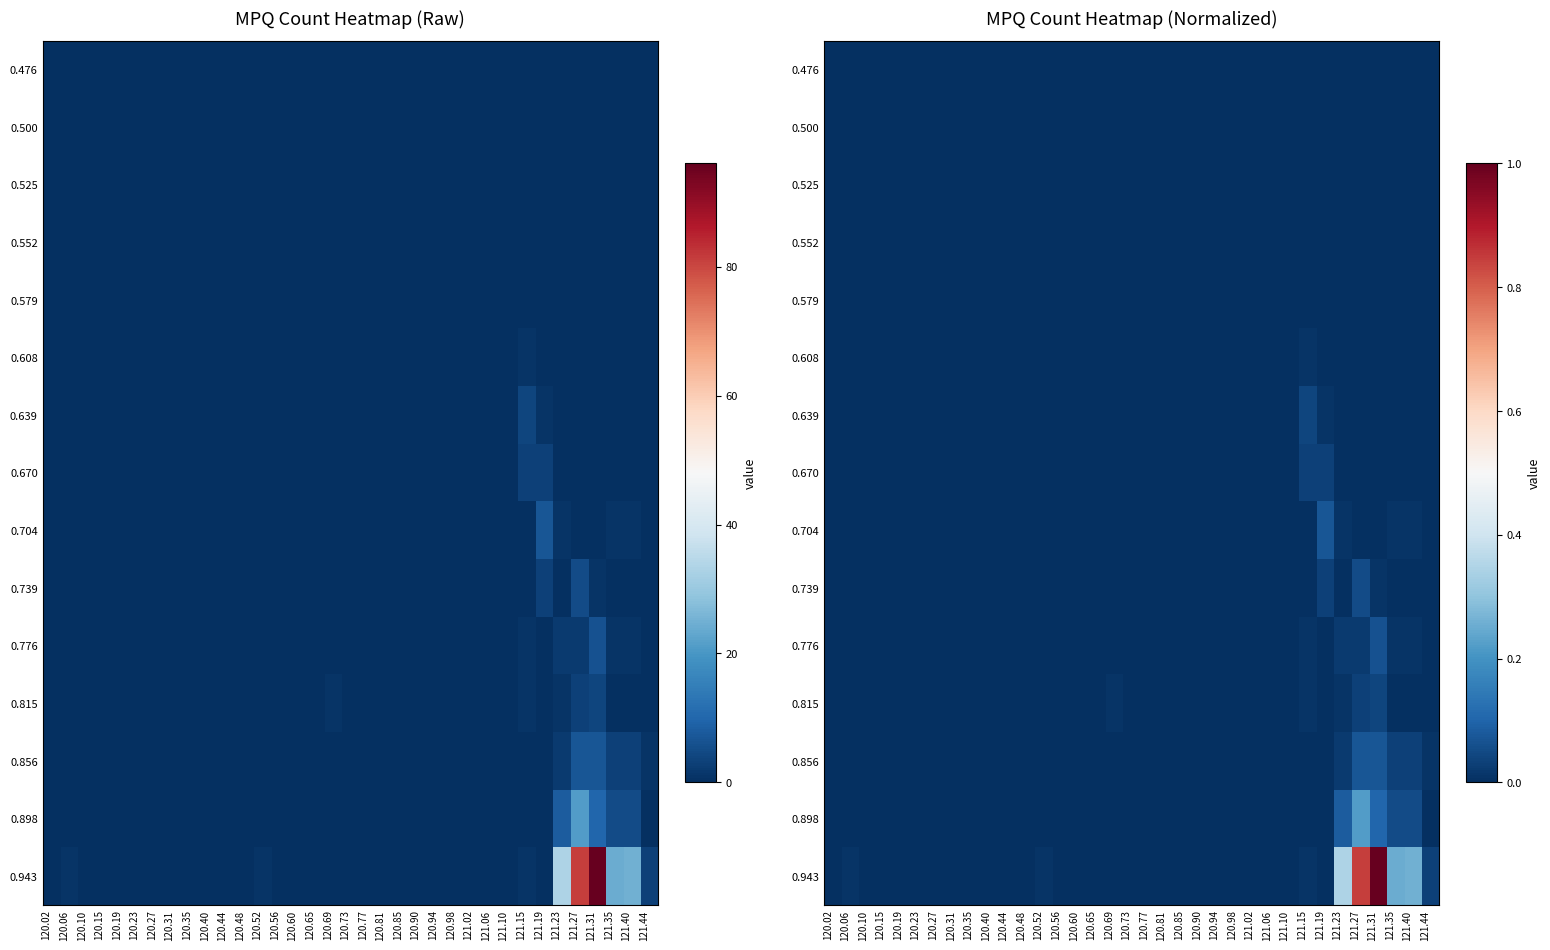

The value of 0.639 at 121.35 is -0.0. True or false?

False